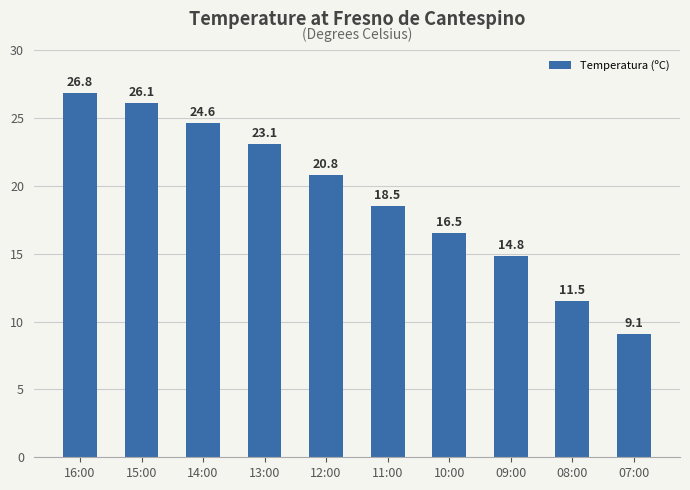

Which label corresponds to the largest value in the chart?

16:00